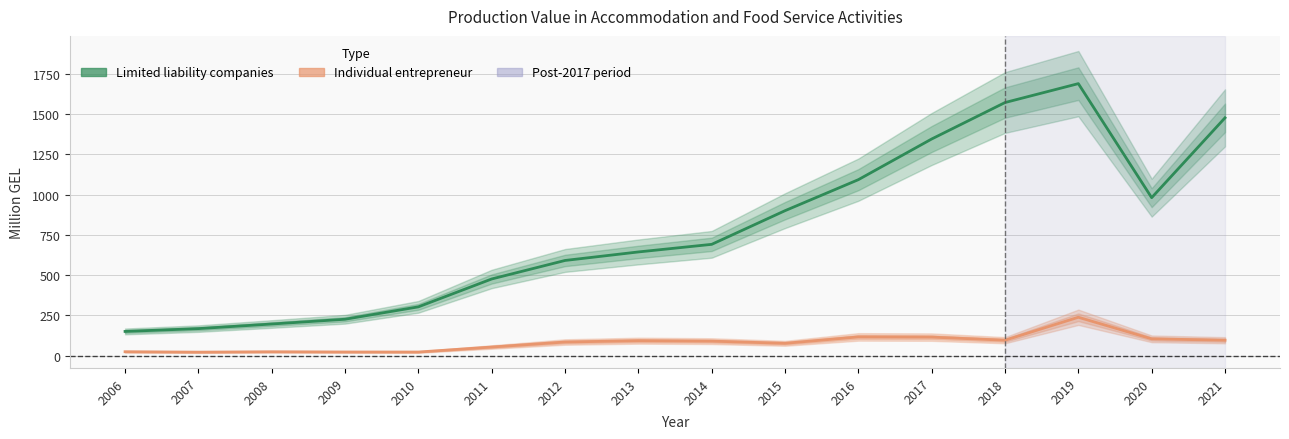

In Individual entrepreneur, how many points are higher than both neighbors (excluding endpoints)?

4